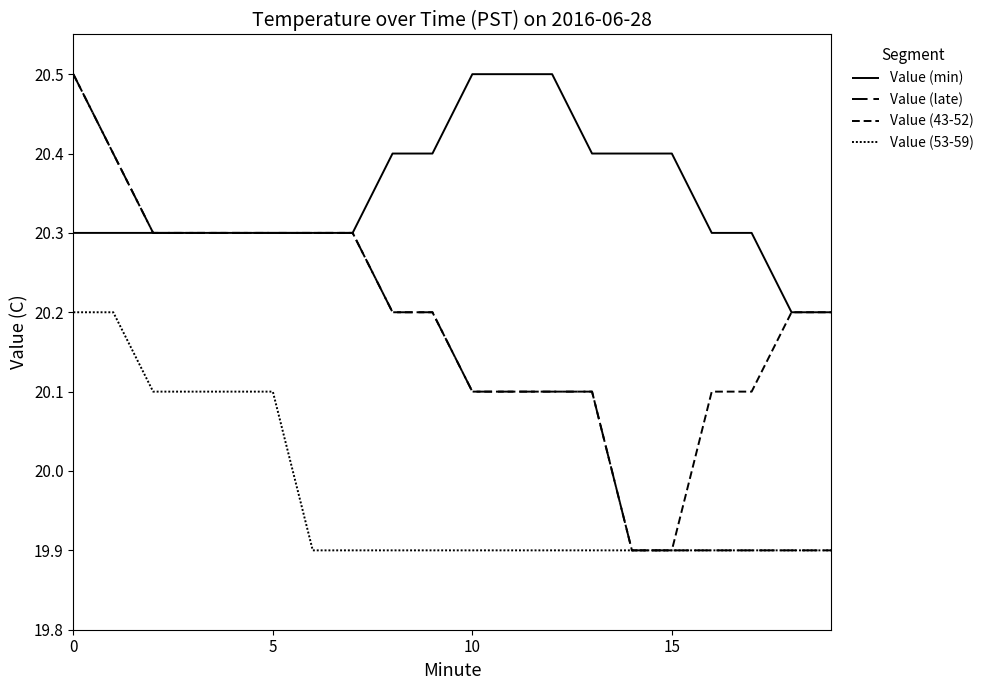

What is the lowest value of the Value (53-59) series?

19.9